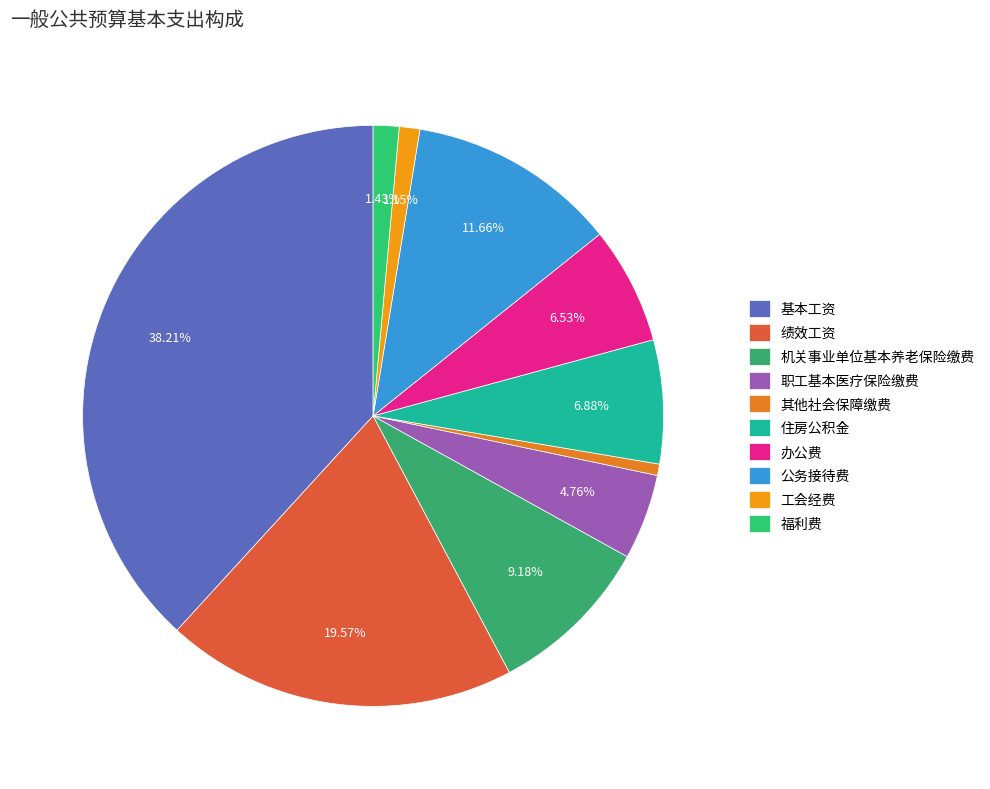

The 其他社会保障缴费 slice represents 1% of the pie. True or false?

True